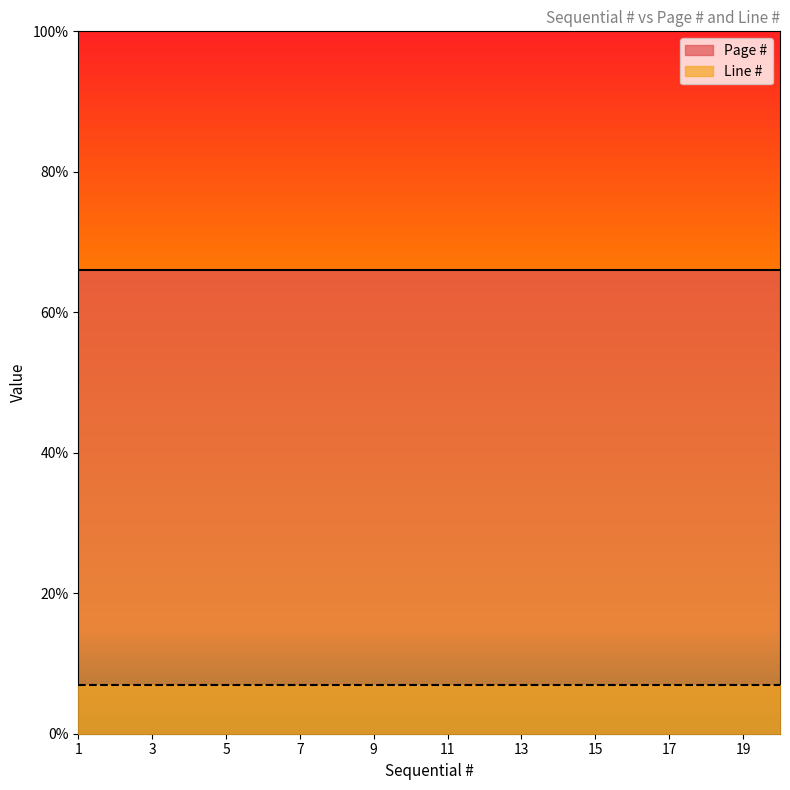

The value of Line # at 10 is 12. True or false?

False